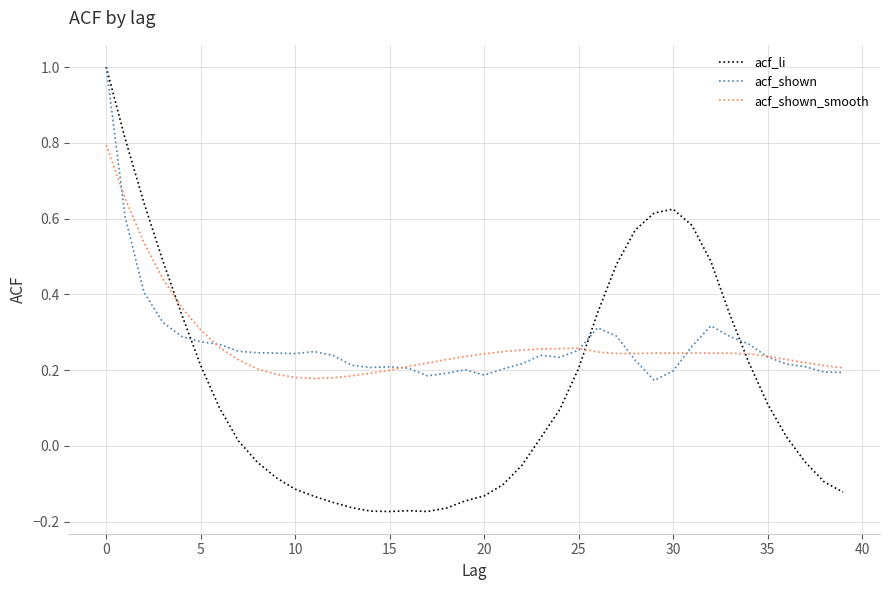

Which series has the widest spread of values?

acf_li